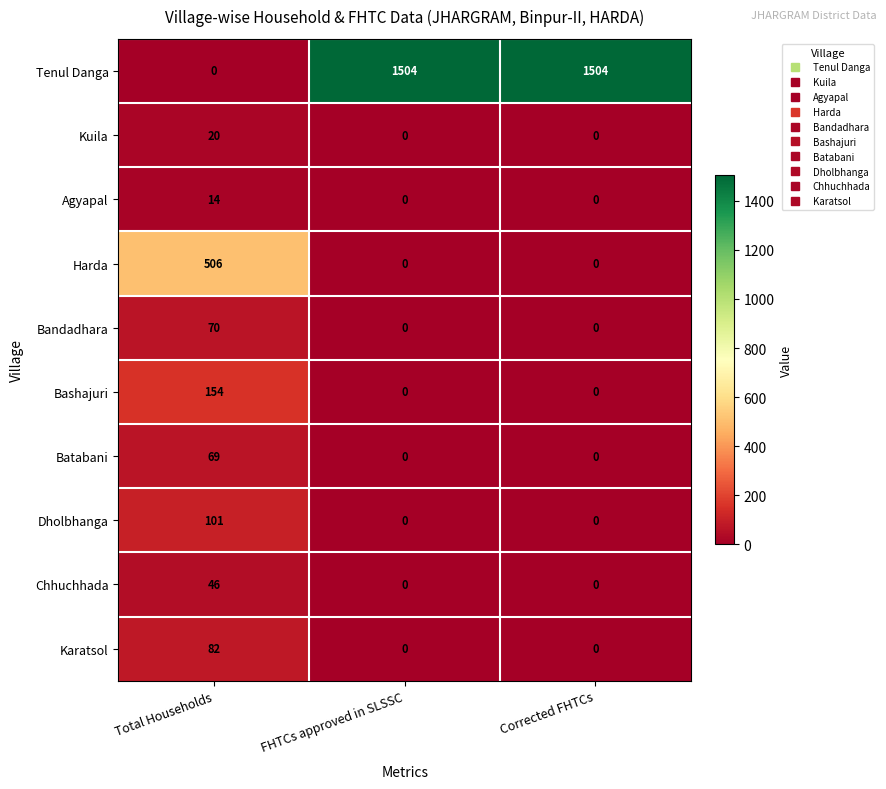

At which label does Bandadhara reach its peak?

Total Households